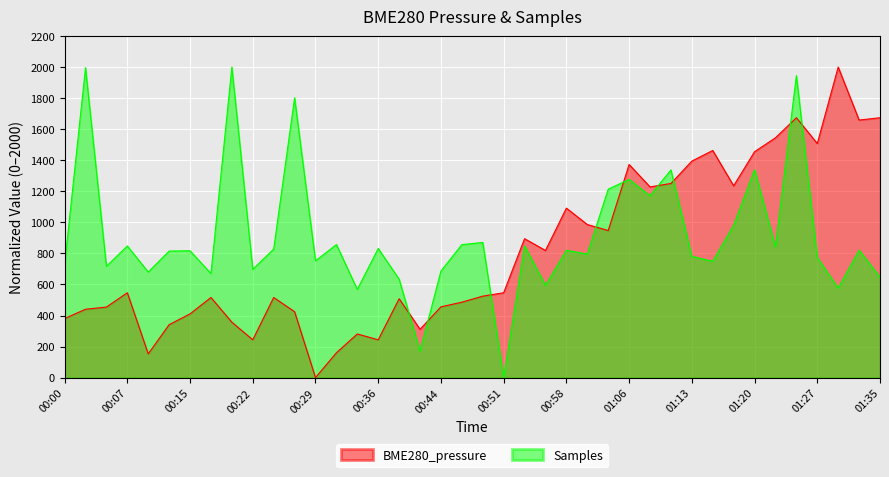

True or false: BME280_pressure has a value of 173.1 at 00:48.

False